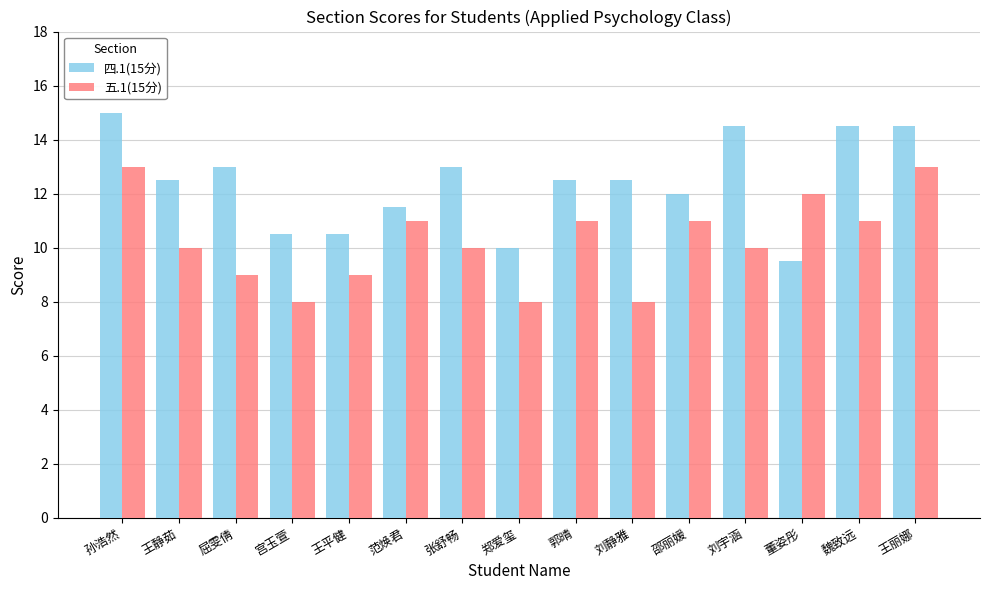

List the series in order of their overall mean, highest first.

四.1(15分), 五.1(15分)